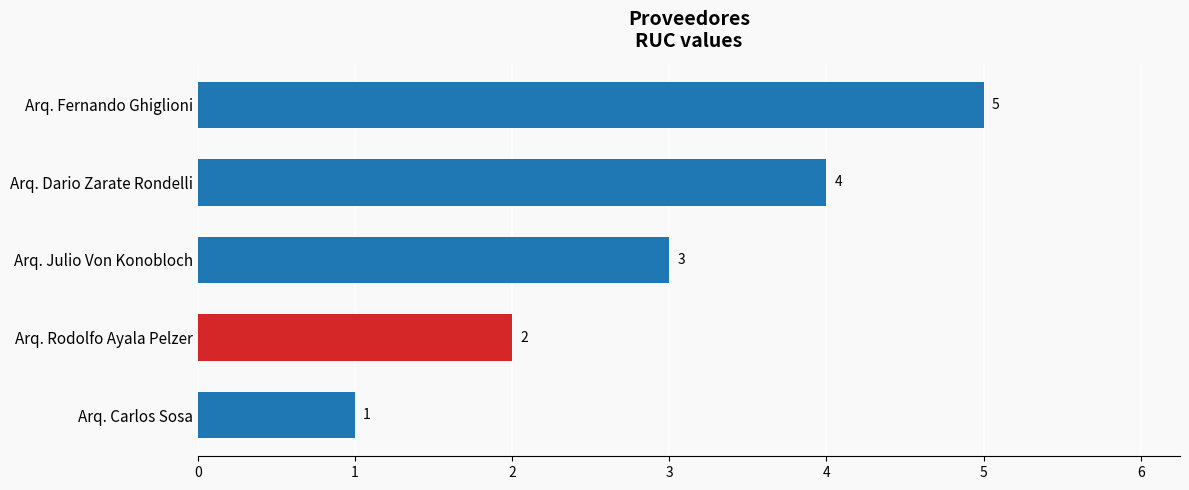

What is the maximum value shown in the chart?

5